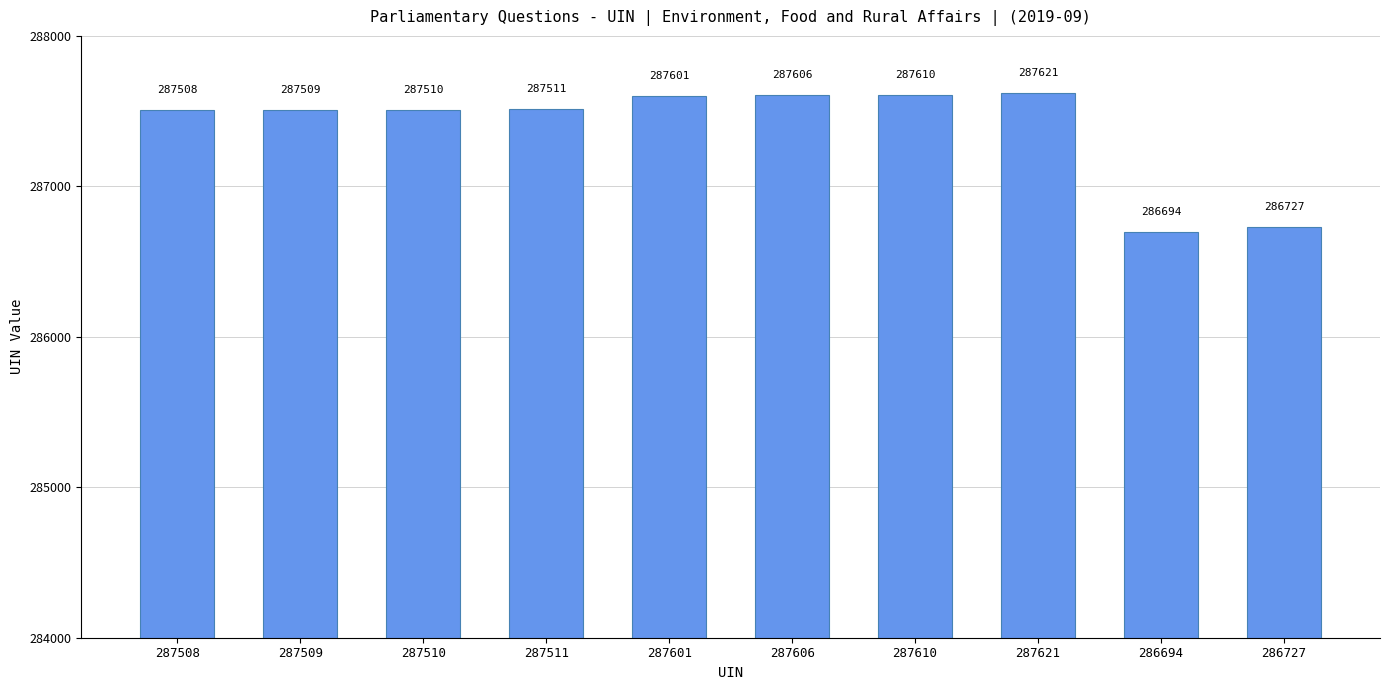

The value at 287509 is 287509. True or false?

True